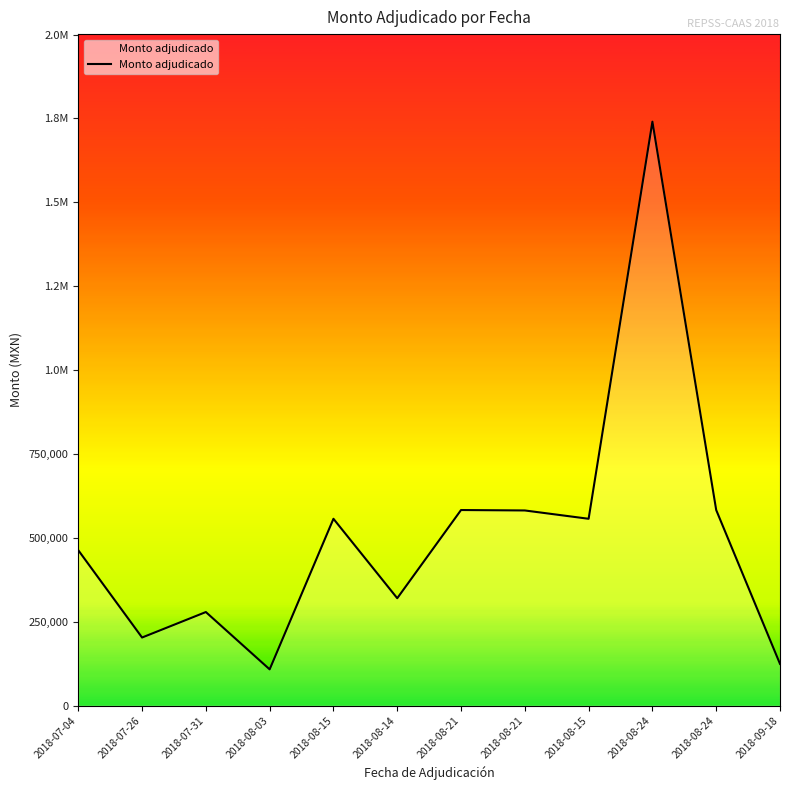

What is the change in value from 2018-08-21 to 2018-08-15?

-26095.3